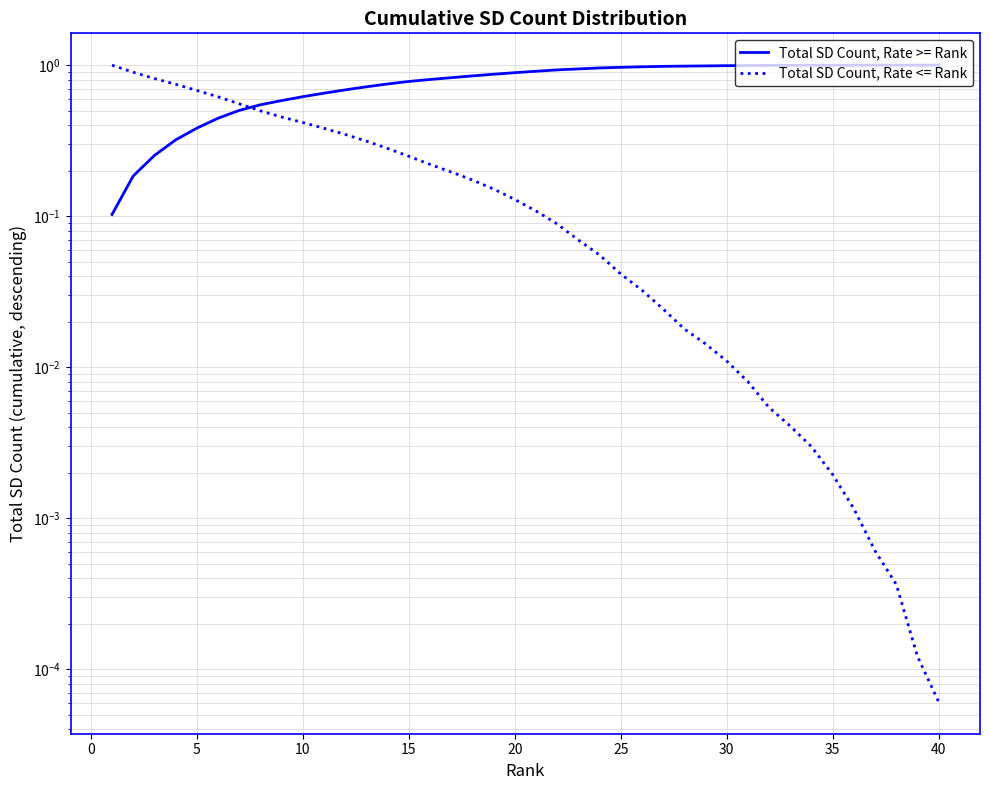

List the series in order of their overall mean, highest first.

Total SD Count, Rate >= Rank, Total SD Count, Rate <= Rank